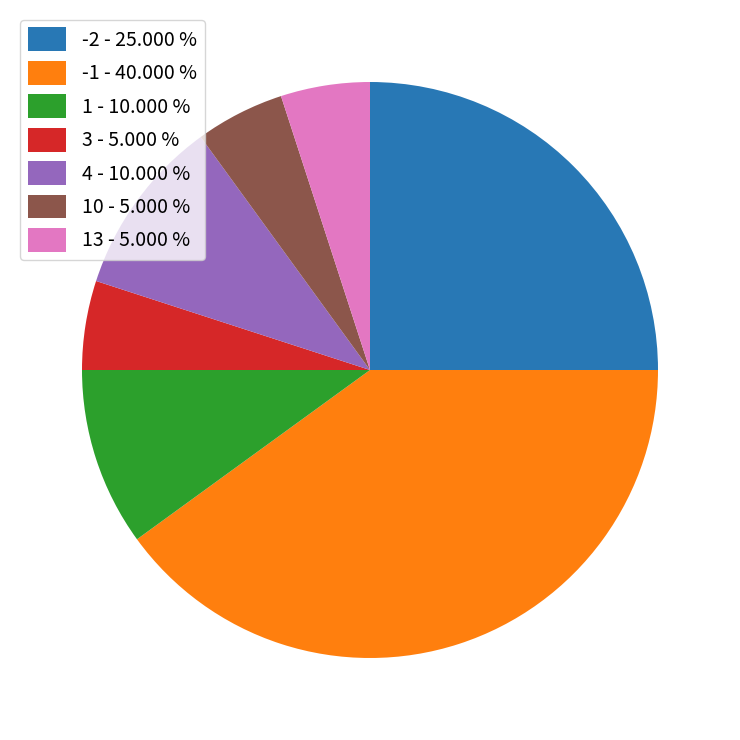

Do -2 - 25.000 % and 3 - 5.000 % together represent more than half of the pie?

No